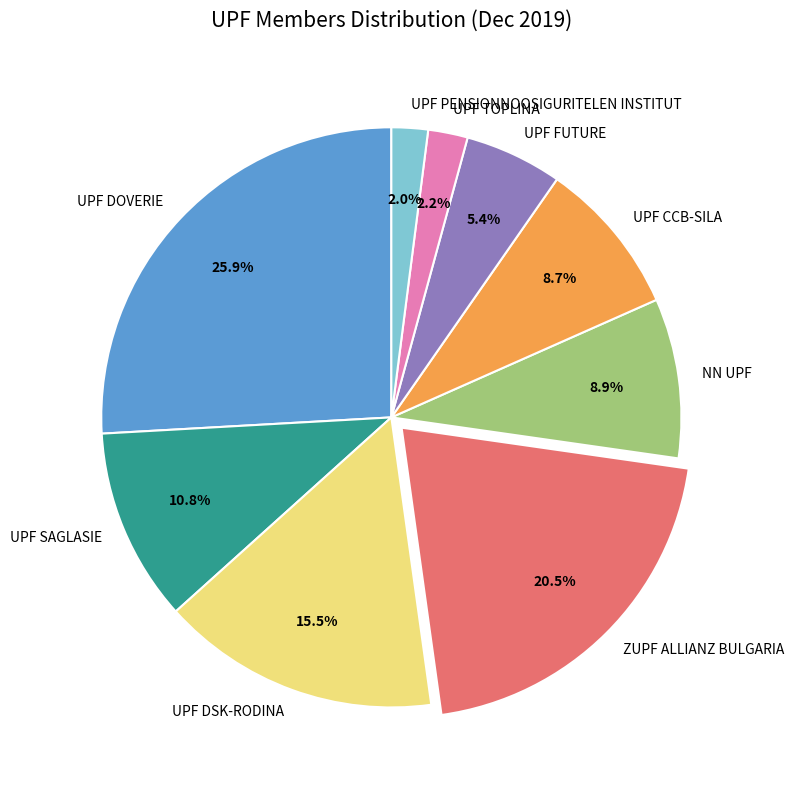

To the nearest percent, what is the average slice percentage?

11%